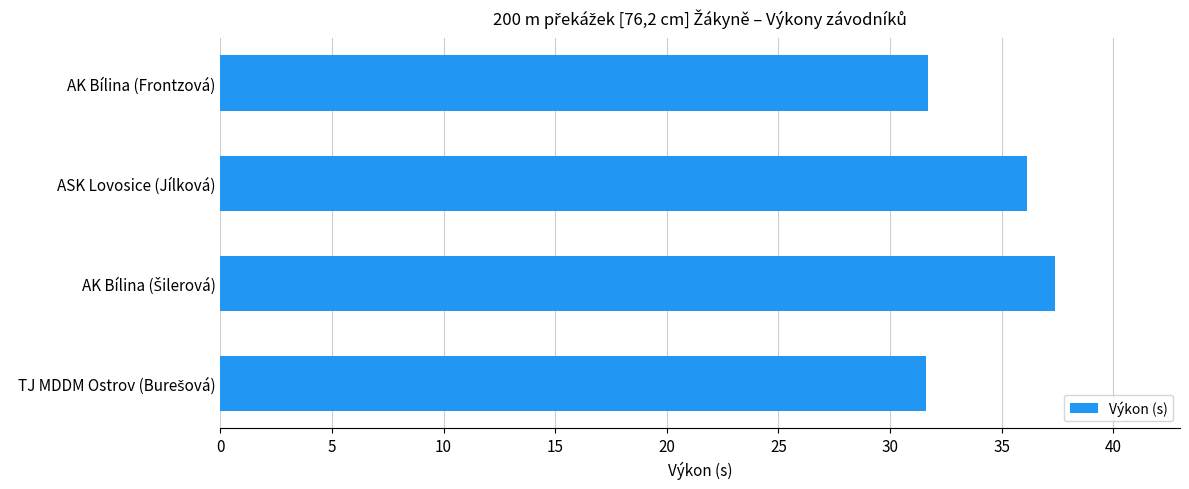

How many values exceed 36?

2